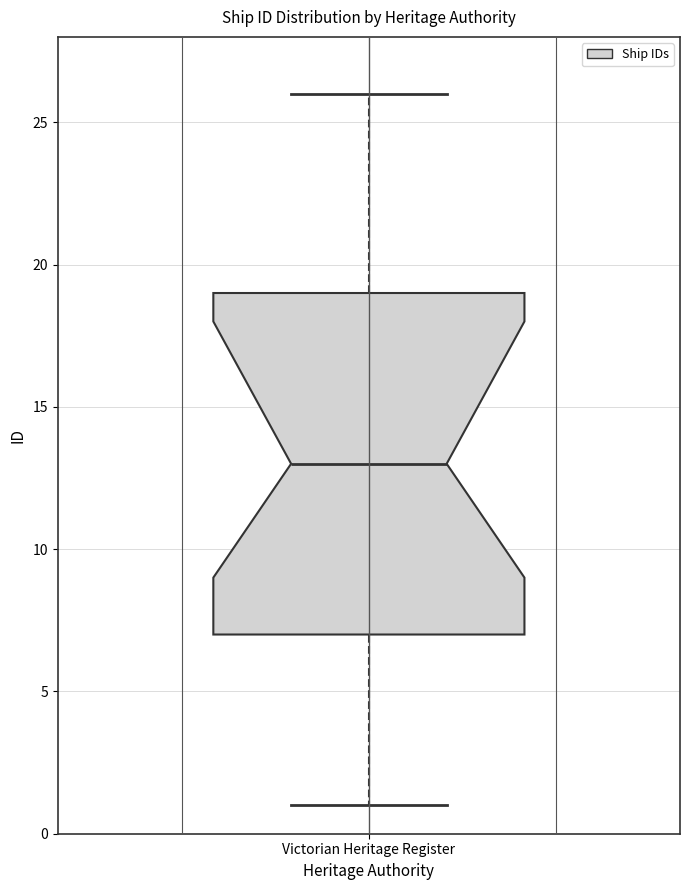

Read this box plot against the y-axis: the position of the median line, the range covered by the box, and the ends of both whiskers. The values are not printed on the chart, so give them approximately, as read against the axis.

median 13, box 7 to 19, whiskers 1 to 26